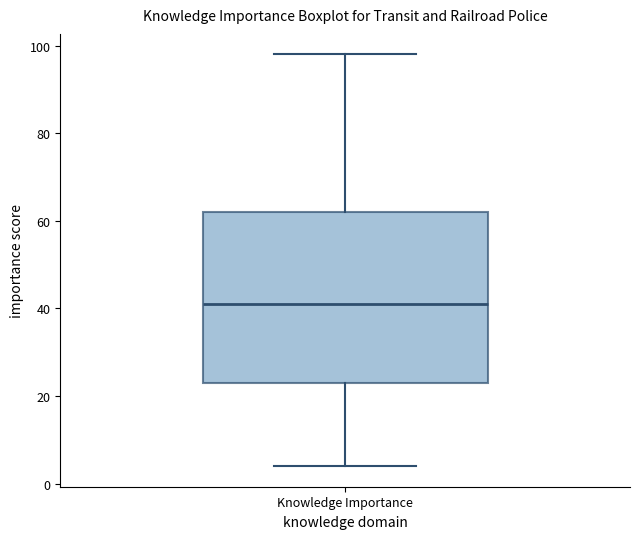

Read this box plot against the y-axis: the position of the median line, the range covered by the box, and the ends of both whiskers. The values are not printed on the chart, so give them approximately, as read against the axis.

median 42, box 24 to 62, whiskers 4 to 98